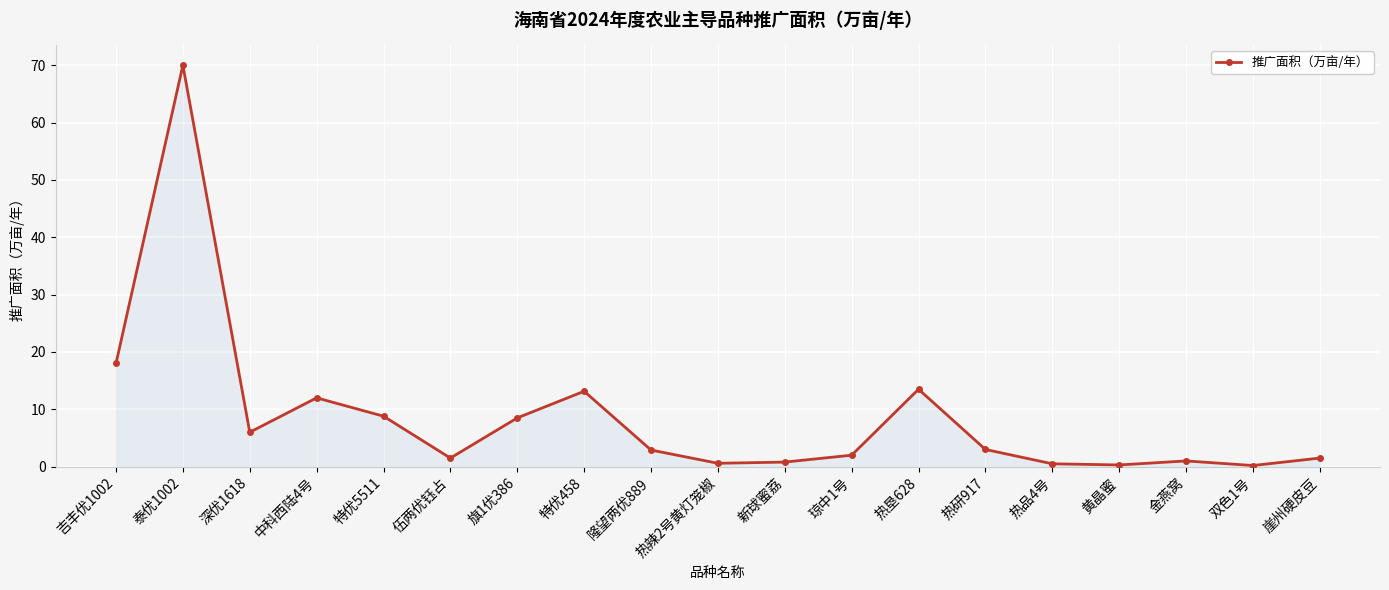

Which category has the highest value across all series?

泰优1002